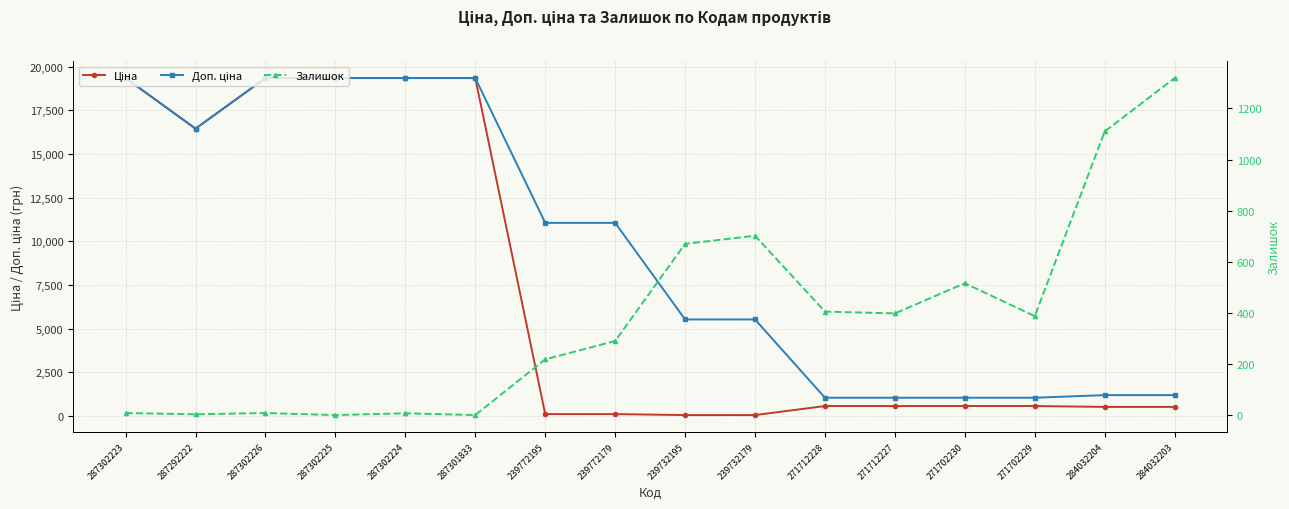

At which category is the sum across all series the highest?

287302223